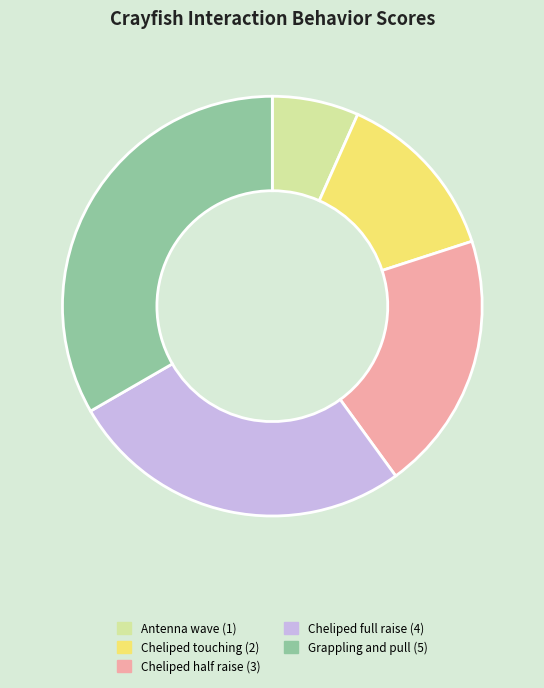

Does any single category account for the majority?

No